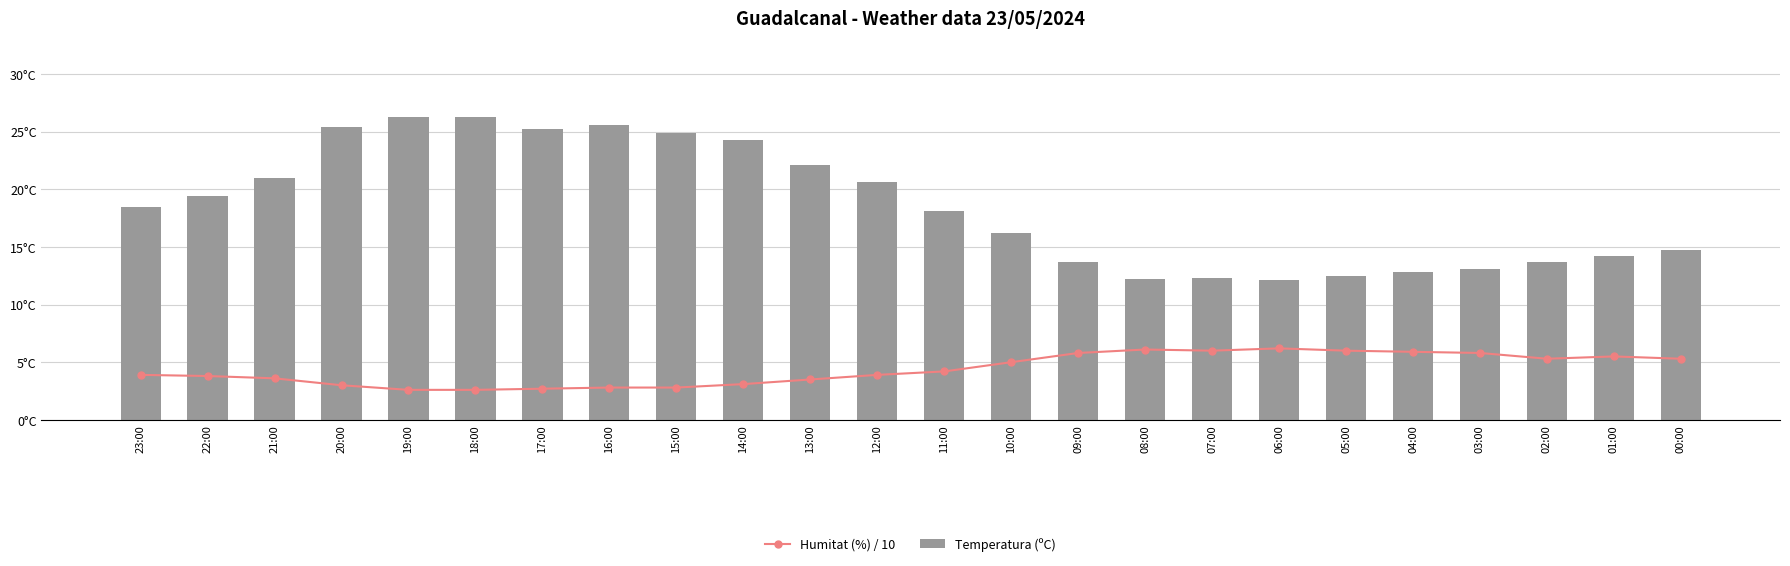

Does the chart contain stacked bars?

No